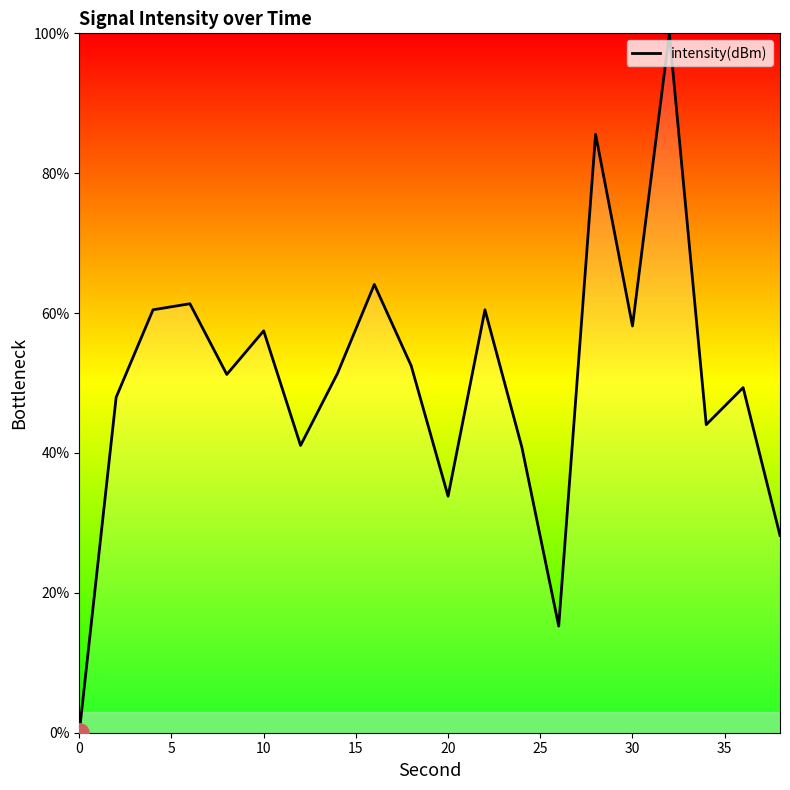

What is the difference between the maximum and minimum values?

100.0